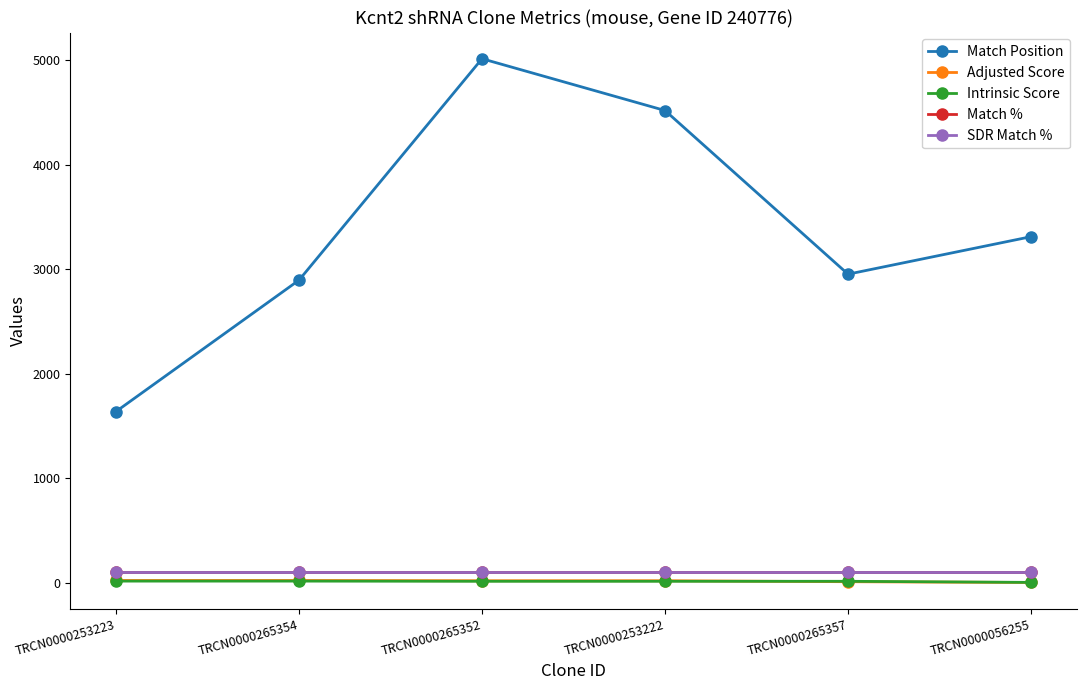

Reading right to left, extract all data points from this chart.

Match Position: TRCN0000056255=3313.0	TRCN0000265357=2954.0	TRCN0000253222=4521.0	TRCN0000265352=5017.0	TRCN0000265354=2897.0	TRCN0000253223=1639.0
Adjusted Score: TRCN0000056255=1.8	TRCN0000265357=9.2	TRCN0000253222=18.5	TRCN0000265352=18.5	TRCN0000265354=21.0	TRCN0000253223=21.0
Intrinsic Score: TRCN0000056255=2.6	TRCN0000265357=13.2	TRCN0000253222=13.2	TRCN0000265352=13.2	TRCN0000265354=15.0	TRCN0000253223=15.0
Match %: TRCN0000056255=100.0	TRCN0000265357=100.0	TRCN0000253222=100.0	TRCN0000265352=100.0	TRCN0000265354=100.0	TRCN0000253223=100.0
SDR Match %: TRCN0000056255=100.0	TRCN0000265357=100.0	TRCN0000253222=100.0	TRCN0000265352=100.0	TRCN0000265354=100.0	TRCN0000253223=100.0